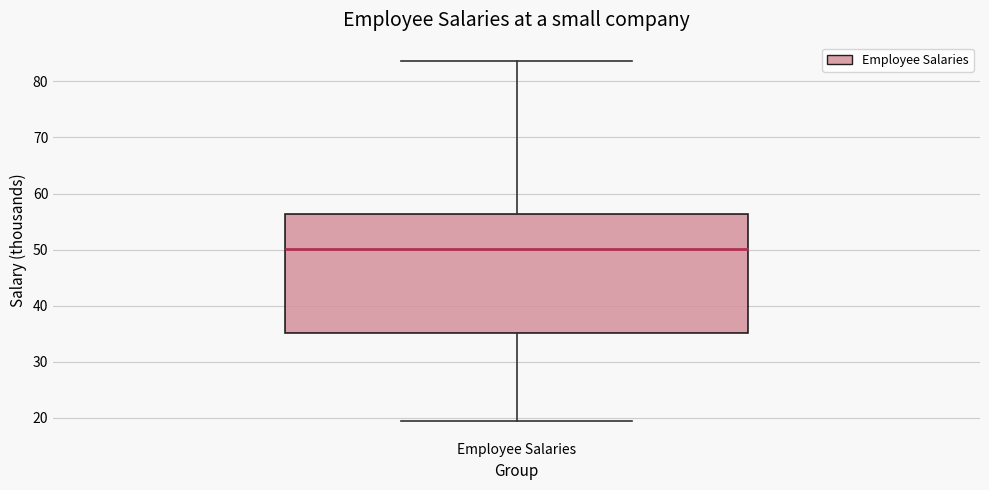

Read this box plot against the y-axis: the position of the median line, the range covered by the box, and the ends of both whiskers. The values are not printed on the chart, so give them approximately, as read against the axis.

median 50, box 35 to 56, whiskers 20 to 84